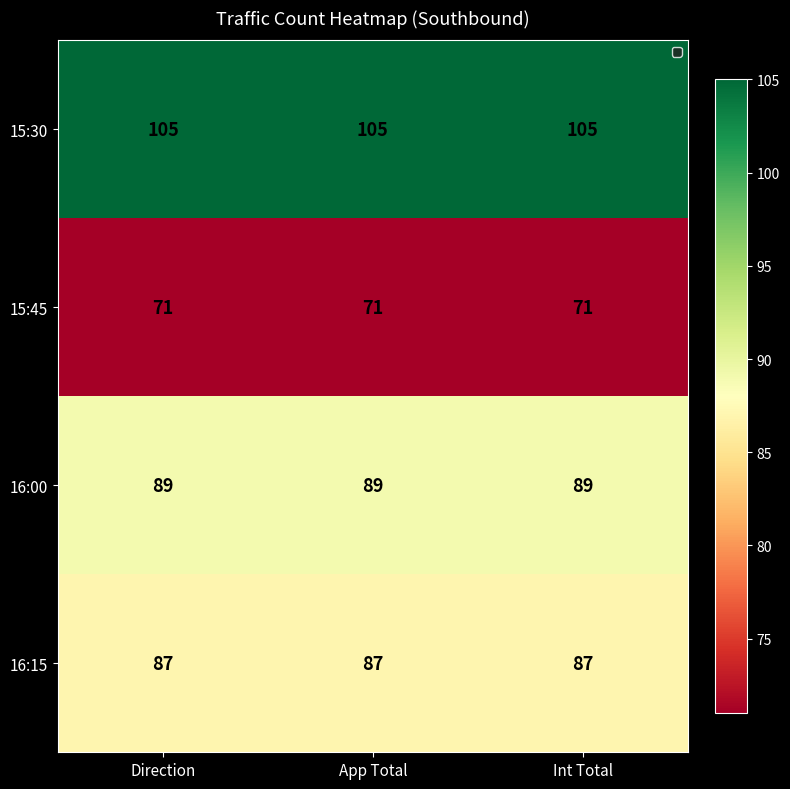

Read the 16:15 value at Int Total.

87